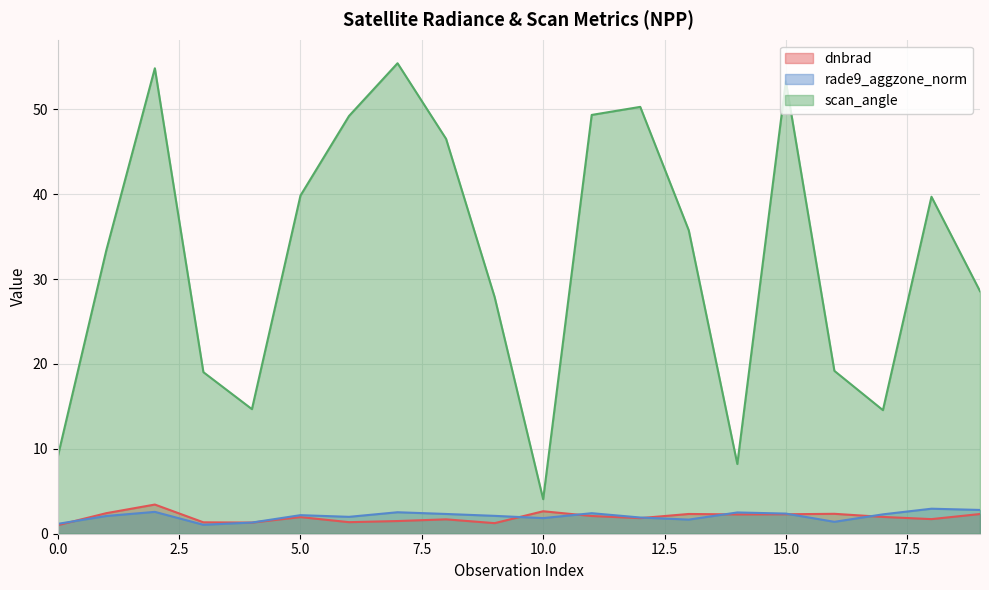

What are all the series names shown in the legend?

dnbrad, rade9_aggzone_norm, scan_angle